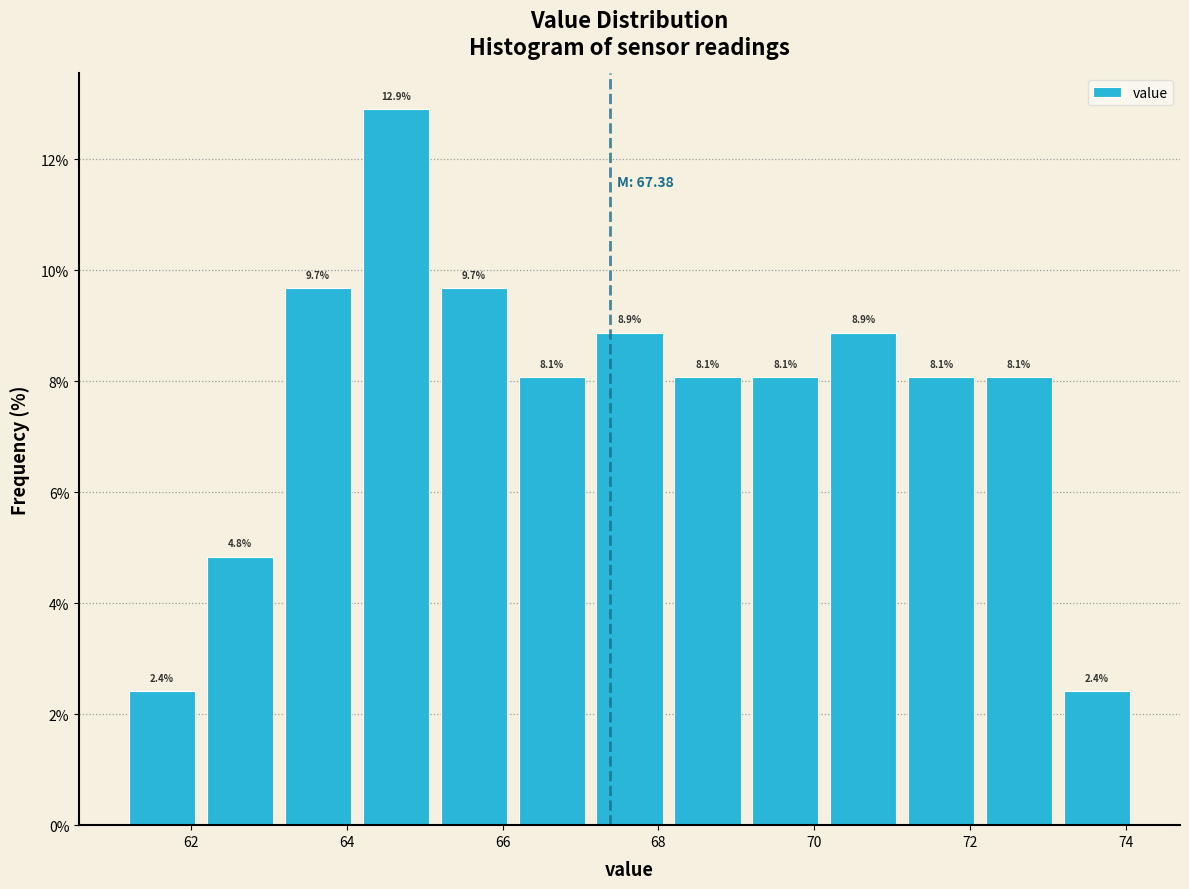

Which range on the x-axis has the tallest bar?

64.2 to 65.2